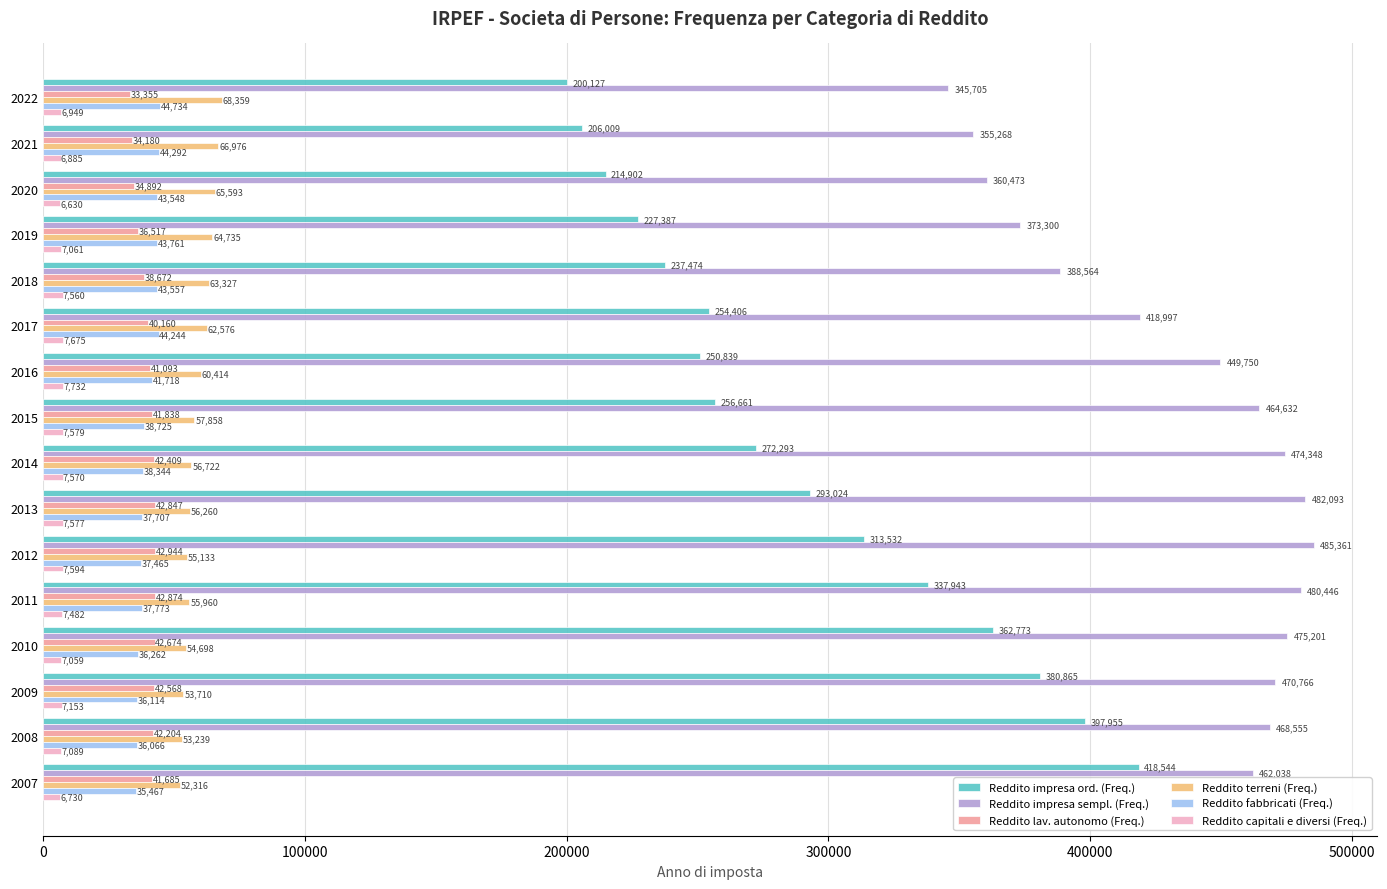

Which series changed the most between 2017 and 2011?

Reddito impresa ord. (Freq.)